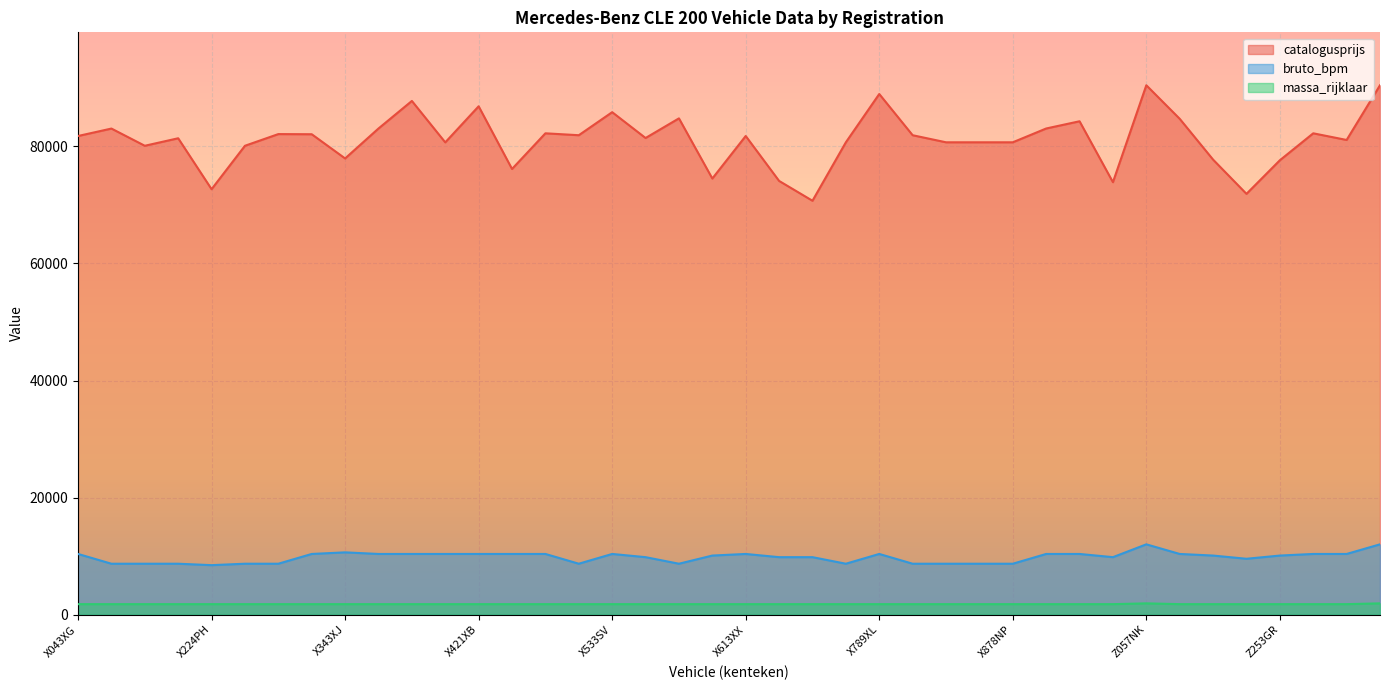

What is the value of the catalogusprijs point at the 33rd from the left?

90449